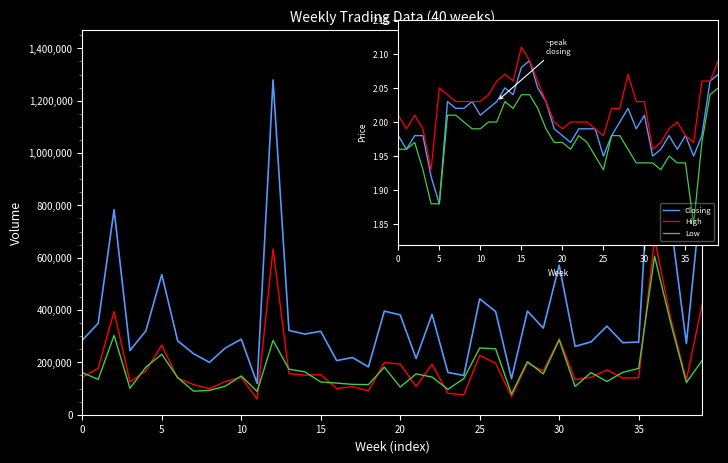

What is the minimum value for High?

1.9